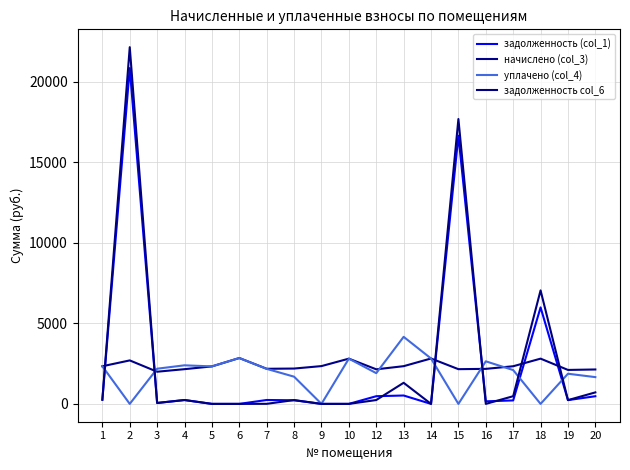

What is the difference between the начислено (col_3) values at 5 and 16?

152.6